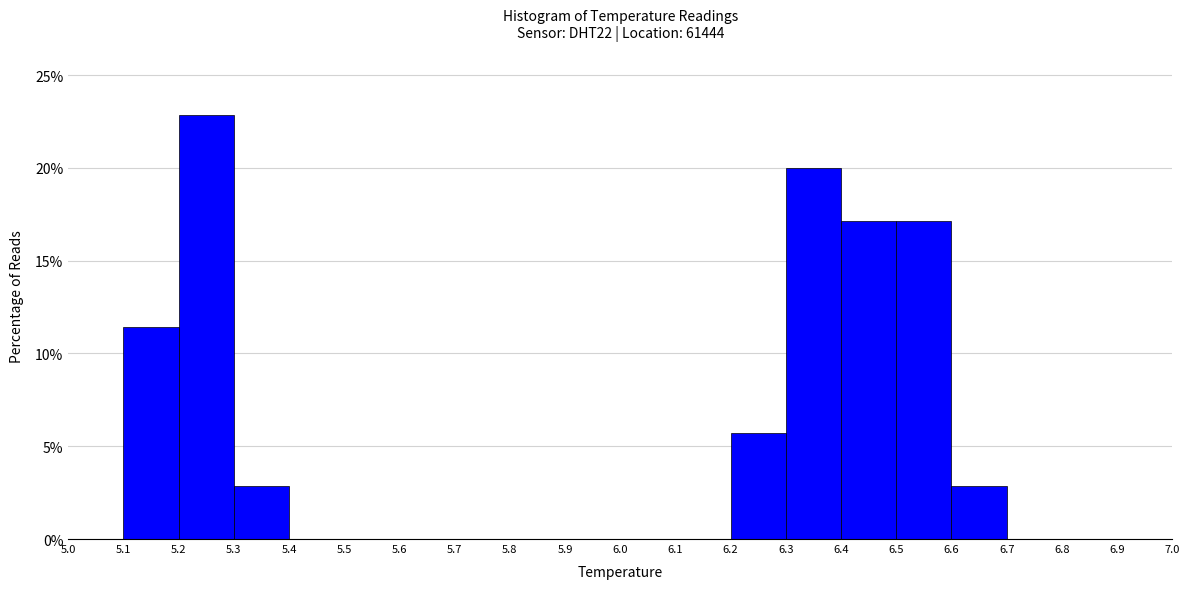

How tall is the bar that spans 6.3 to 6.4 on the x-axis? The values are not printed on the chart, so give them approximately, as read against the axis.

20.0